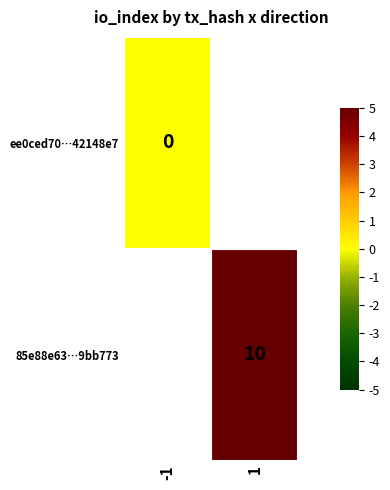

True or false: 85e88e63…9bb773 has a value of 3 at 1.

False